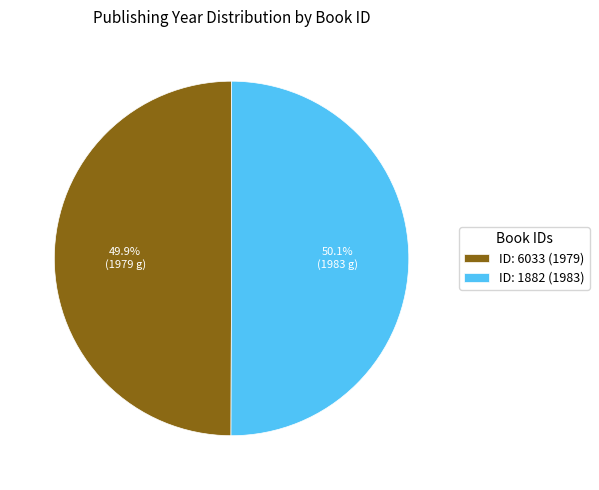

Is there a majority slice in this chart?

Yes